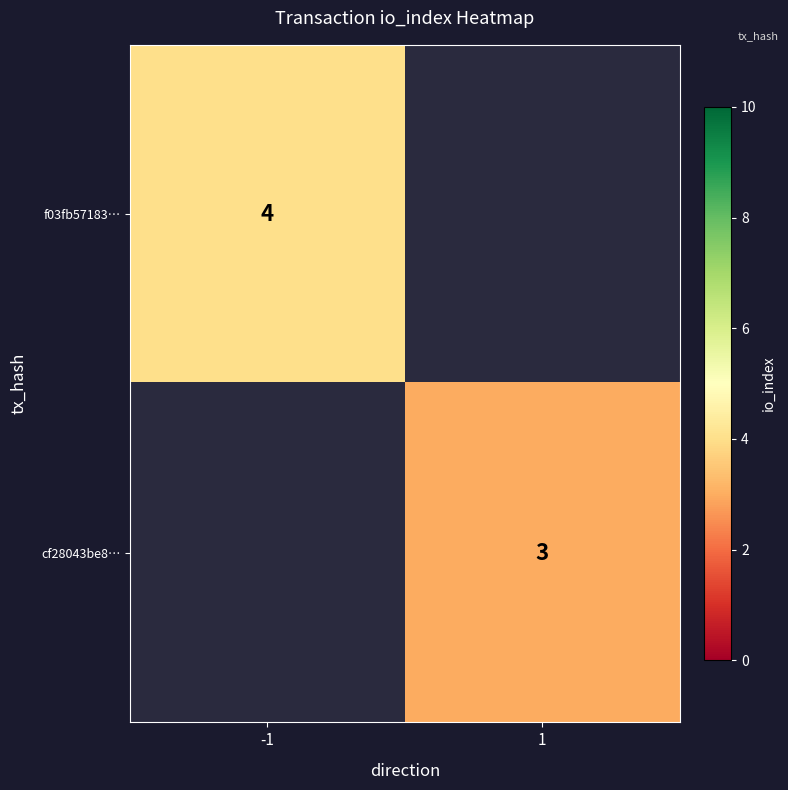

Is it true that f03fb57183… equals 4 at -1?

True